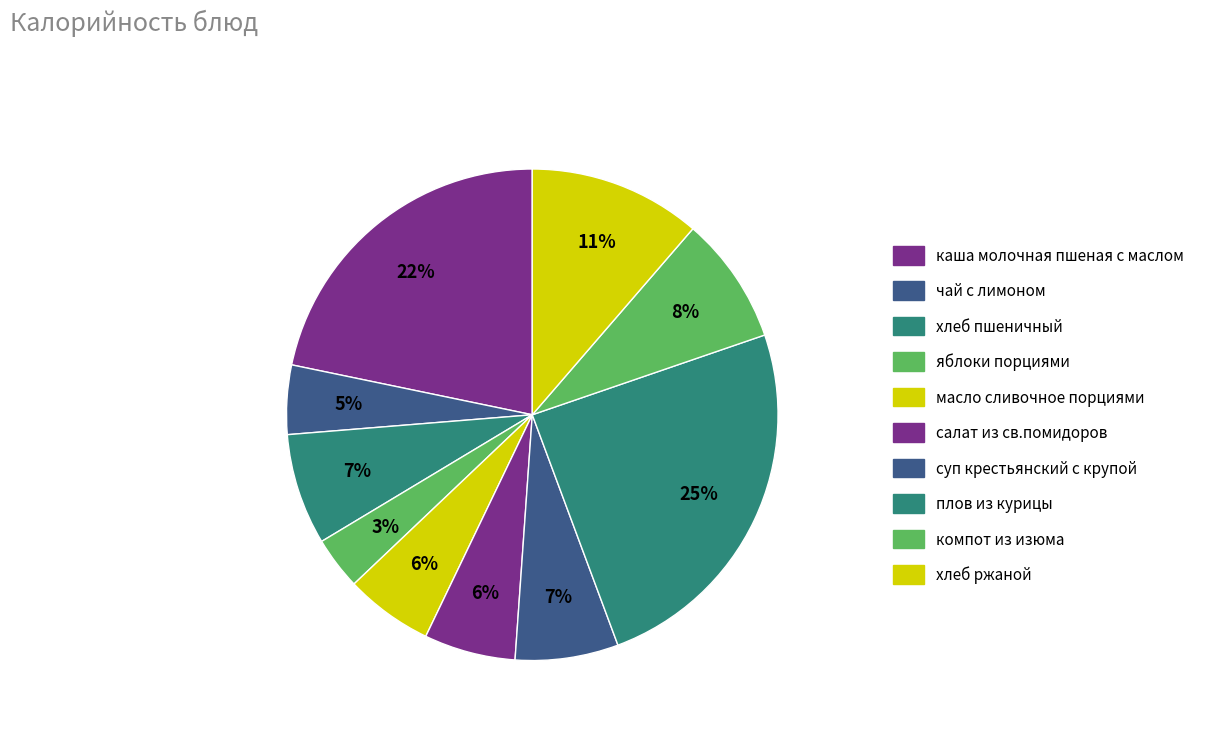

Which category has the biggest portion of the pie?

плов из курицы